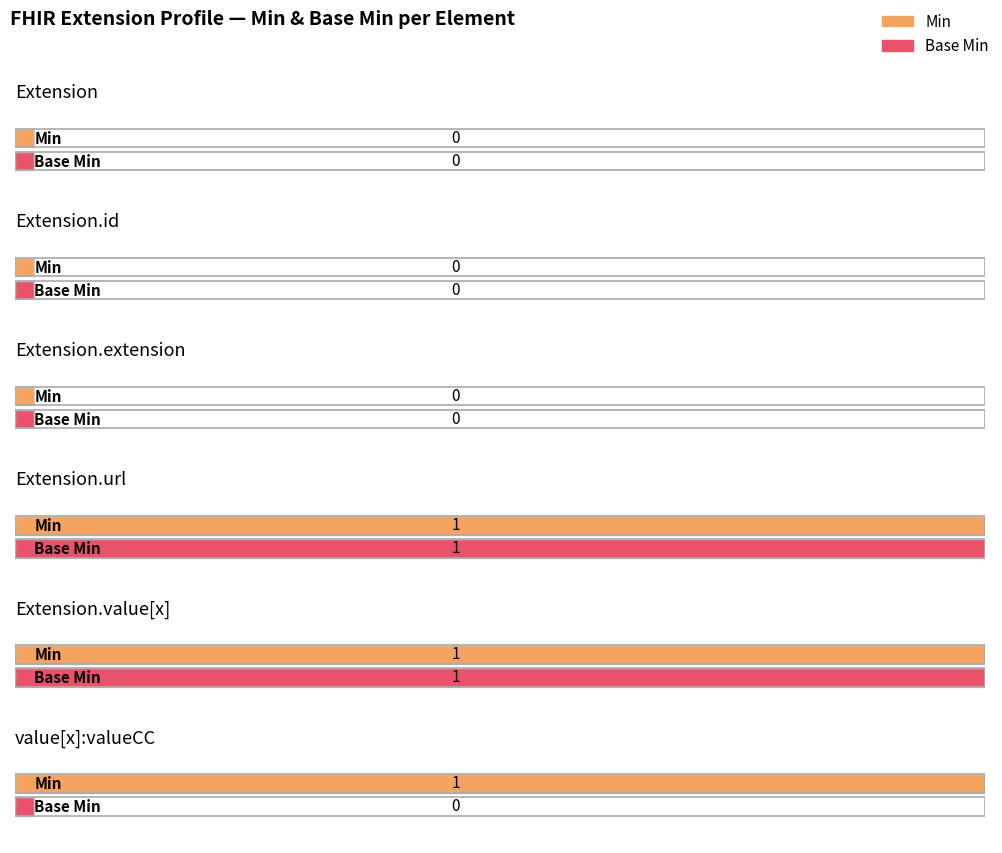

Between Extension.url and Extension.value[x]:valueCodeableConcept, which series saw the biggest shift?

Base Min